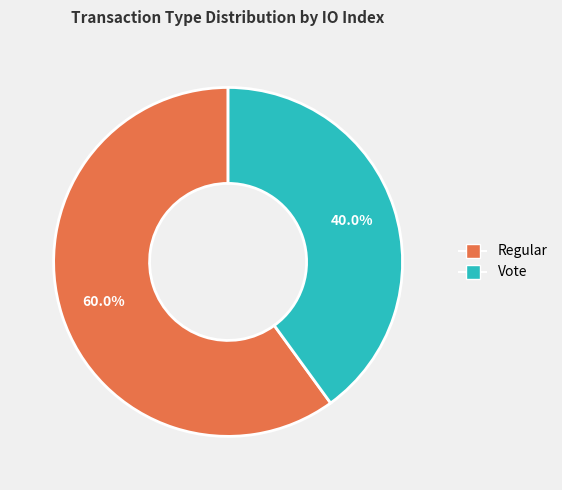

Which slice is the smallest?

Vote